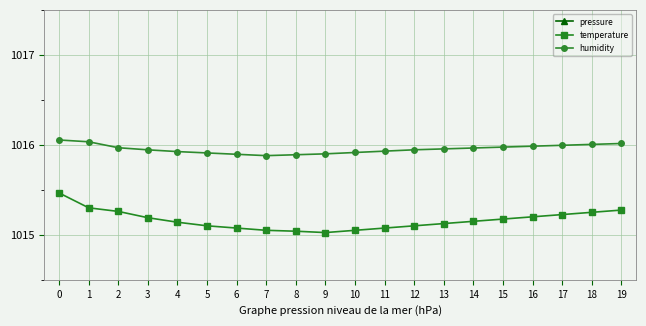

At 8, list the series in order from smallest to largest.

pressure, temperature, humidity